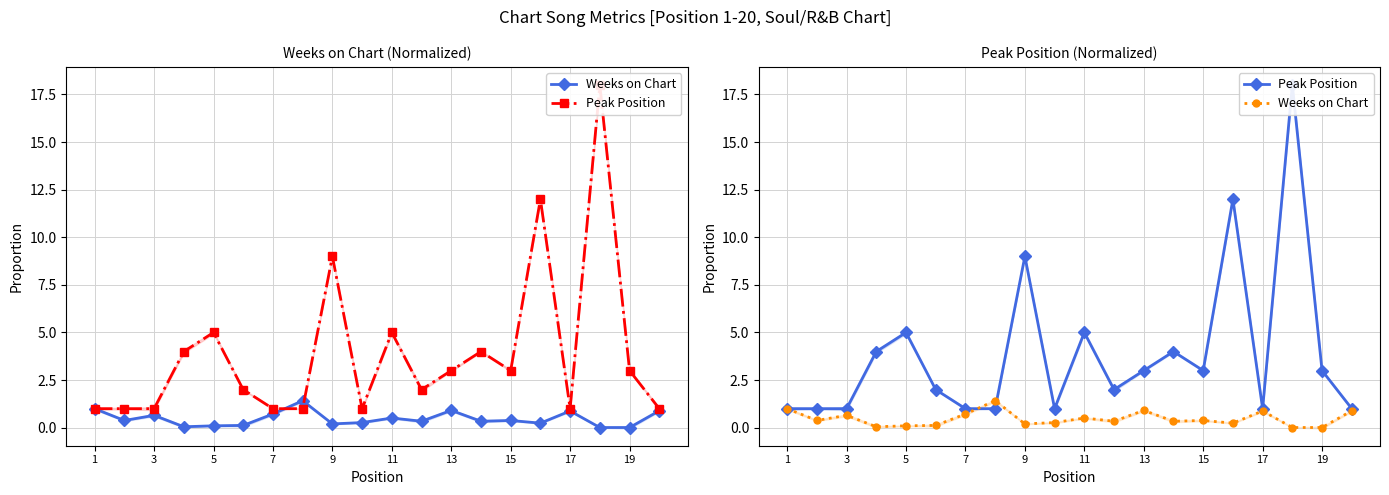

The value of Peak Position at 11 is 1.0. True or false?

False